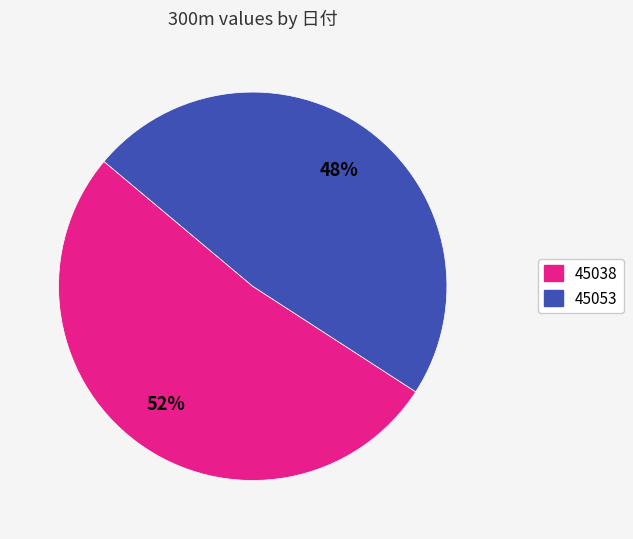

Count the number of slices in the pie.

2